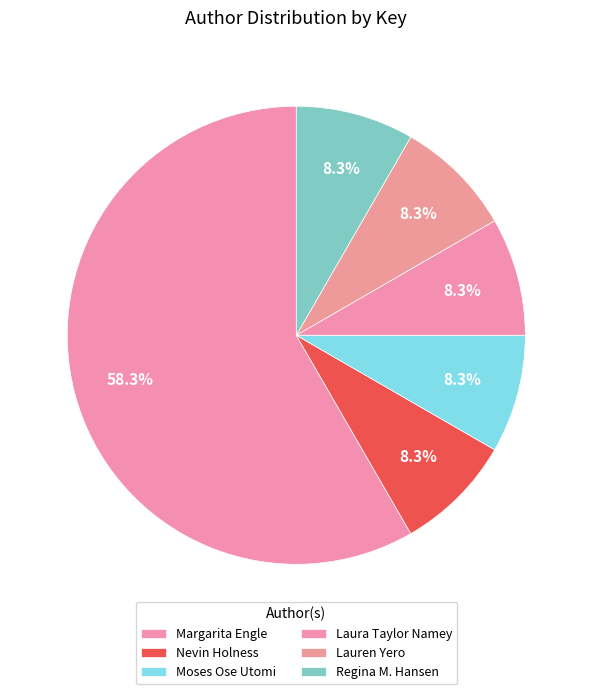

Does any single category account for the majority?

Yes